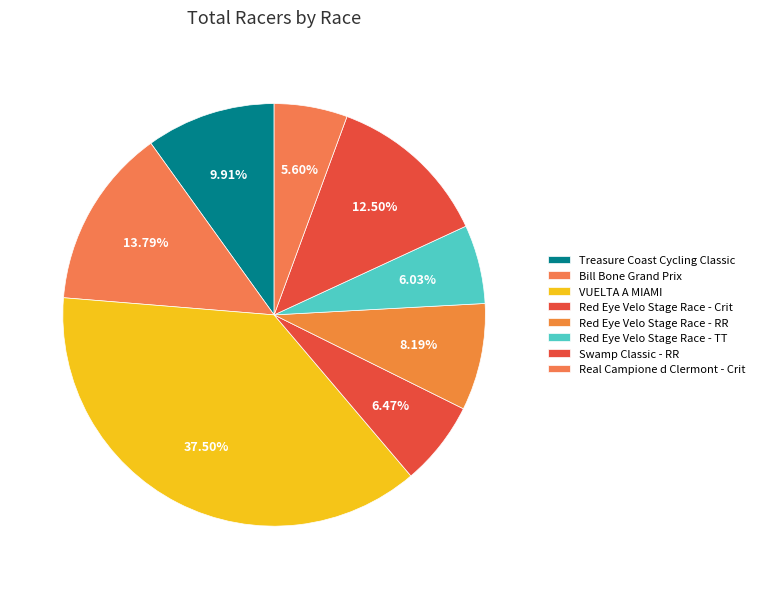

To the nearest percent, what percentage of the pie is VUELTA A MIAMI?

38%